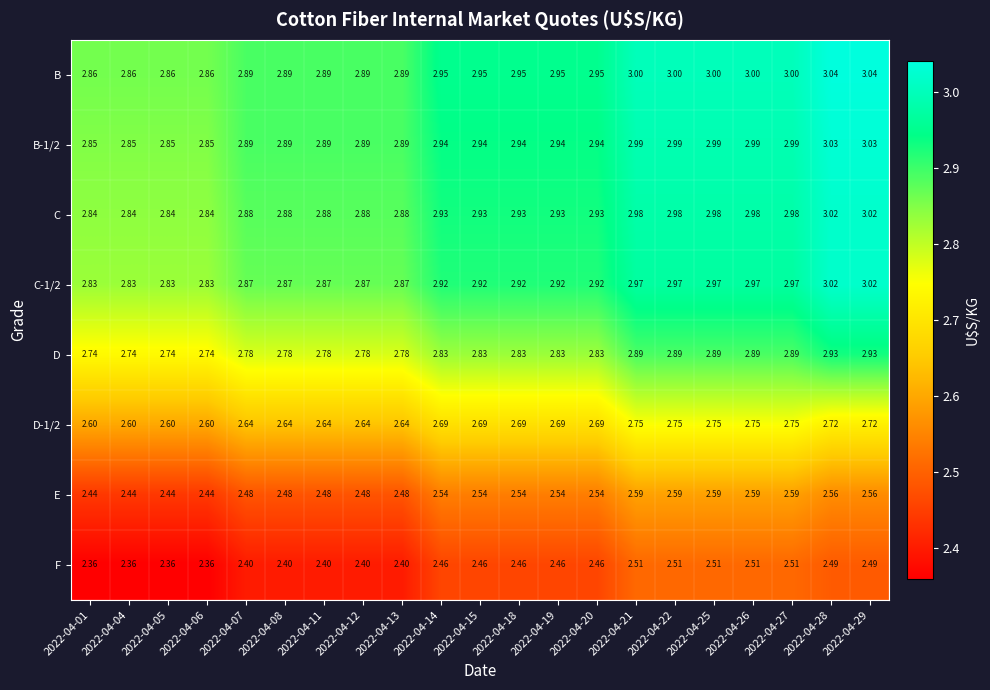

Is the value of E at 2022-04-01 greater than the value of B at 2022-04-14?

No